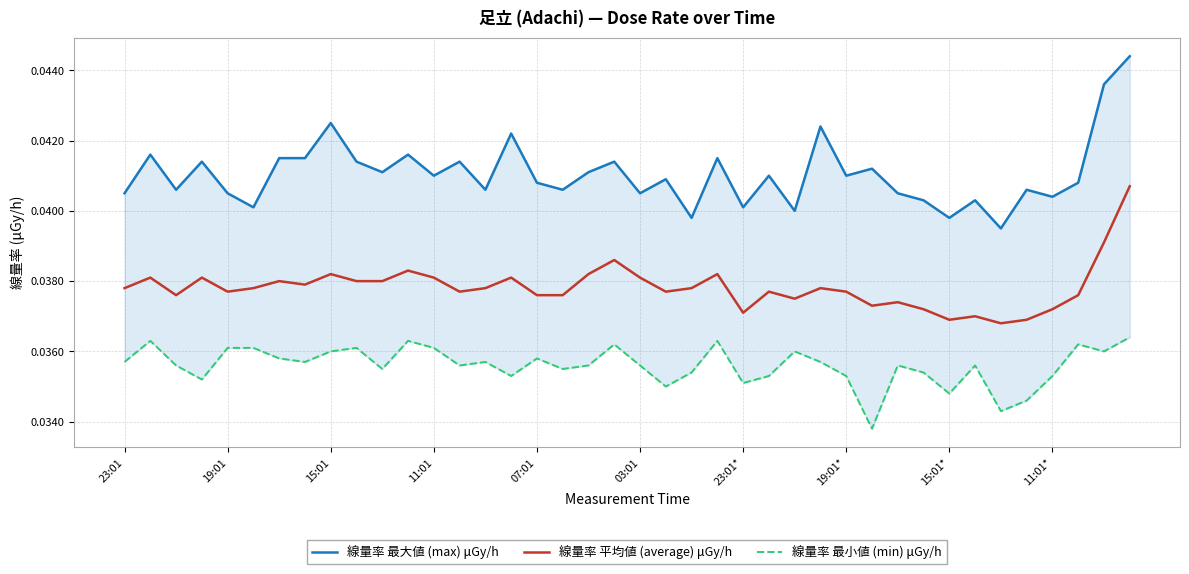

Count the 線量率 最大値 (max) μGy/h values in the range 0 to 1.

40